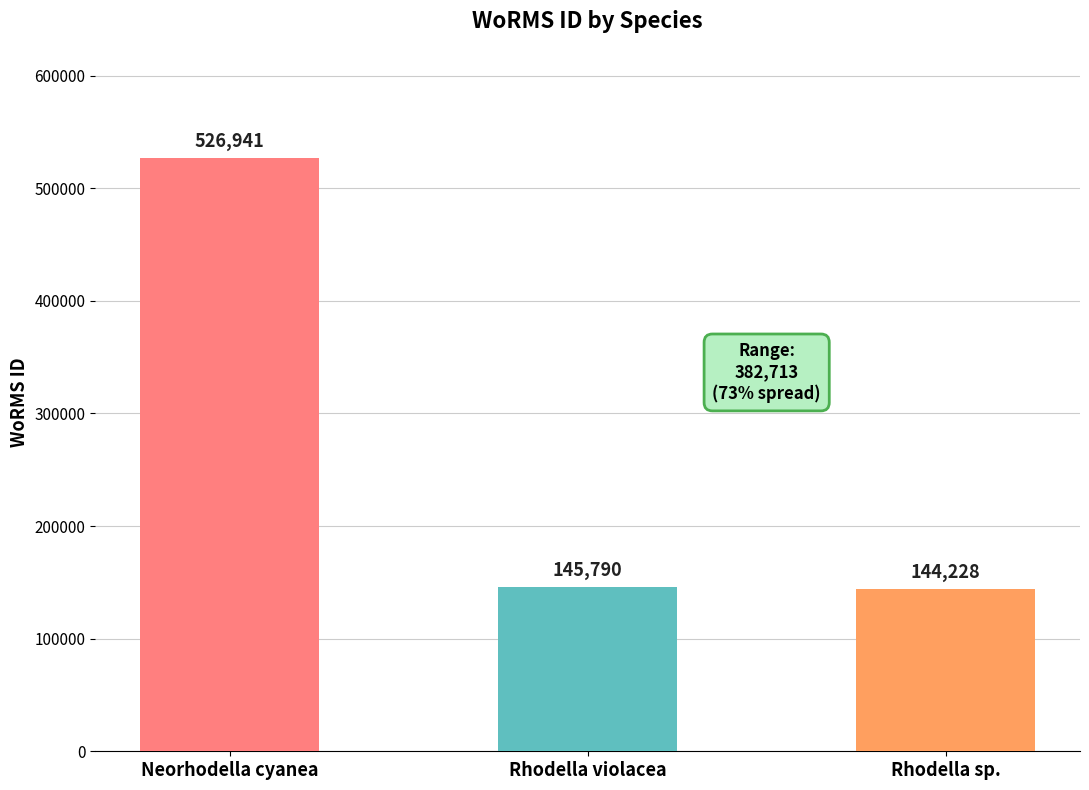

What is the change in value from Neorhodella cyanea to Rhodella violacea?

-381151